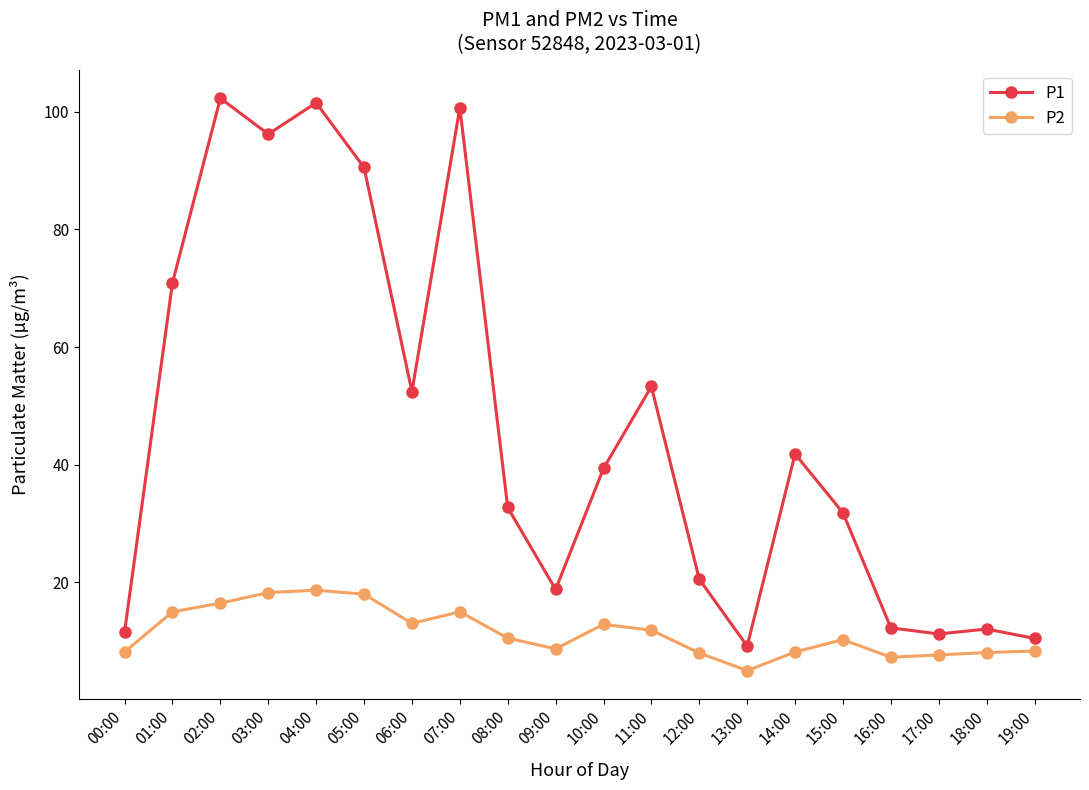

Rank the series by their maximum value, from lowest to highest.

P2, P1